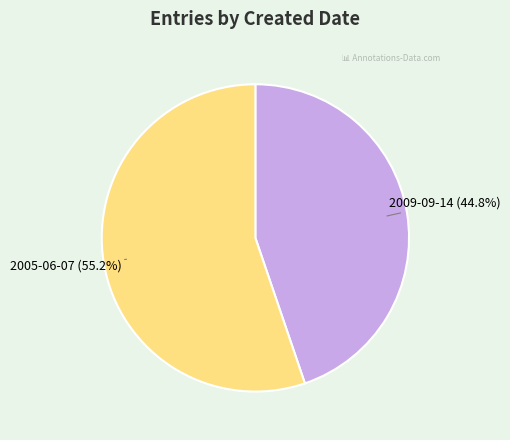

Rank the categories by value from lowest to highest.

2009-09-14, 2005-06-07